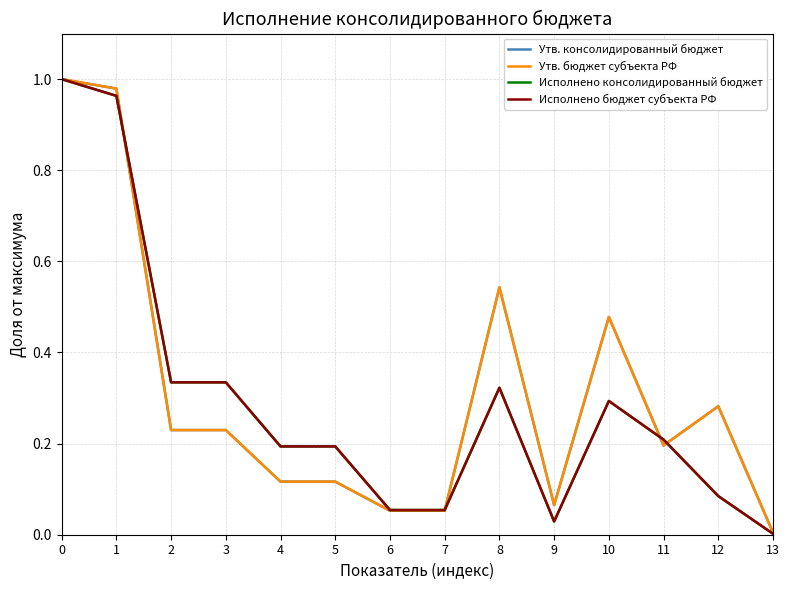

At which category does Утв. консолидированный бюджет reach its first local valley?

9